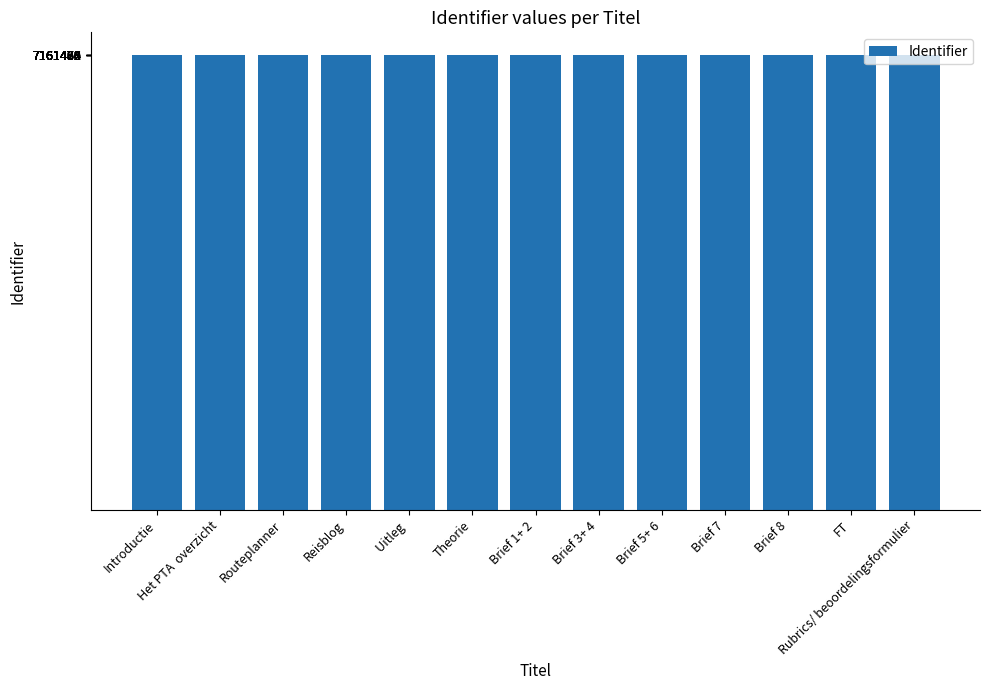

What is the average value?

7161473